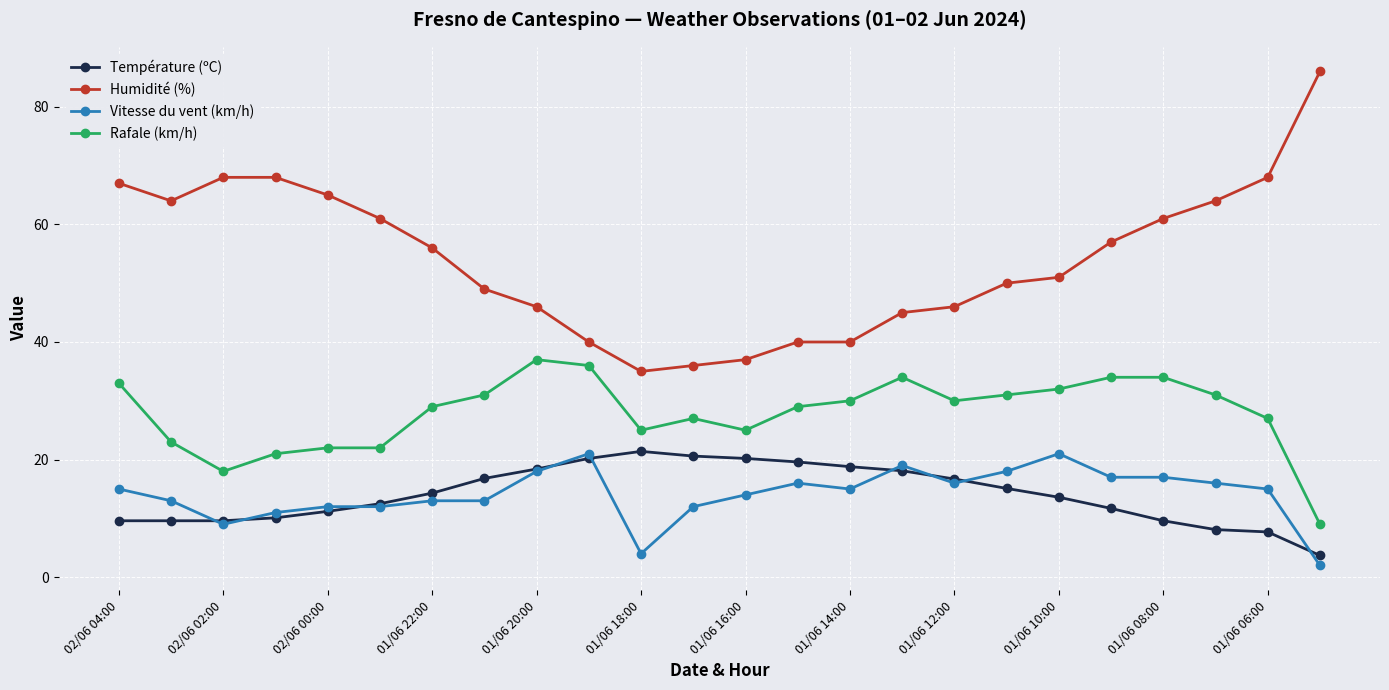

What is the value of the Vitesse du vent (km/h) point at the 13th from the left?

14.0